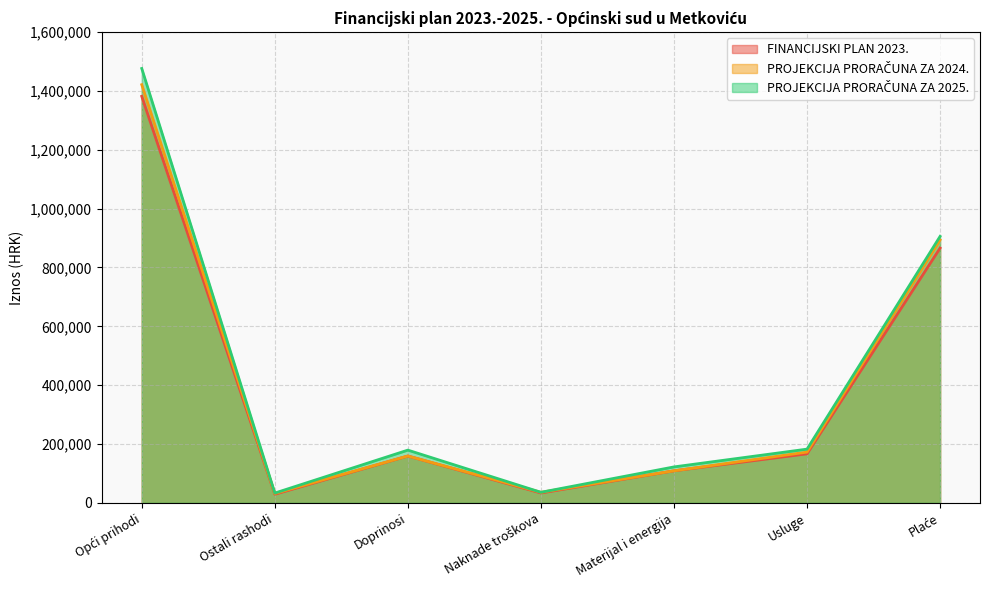

Does the chart have visible grid lines?

Yes